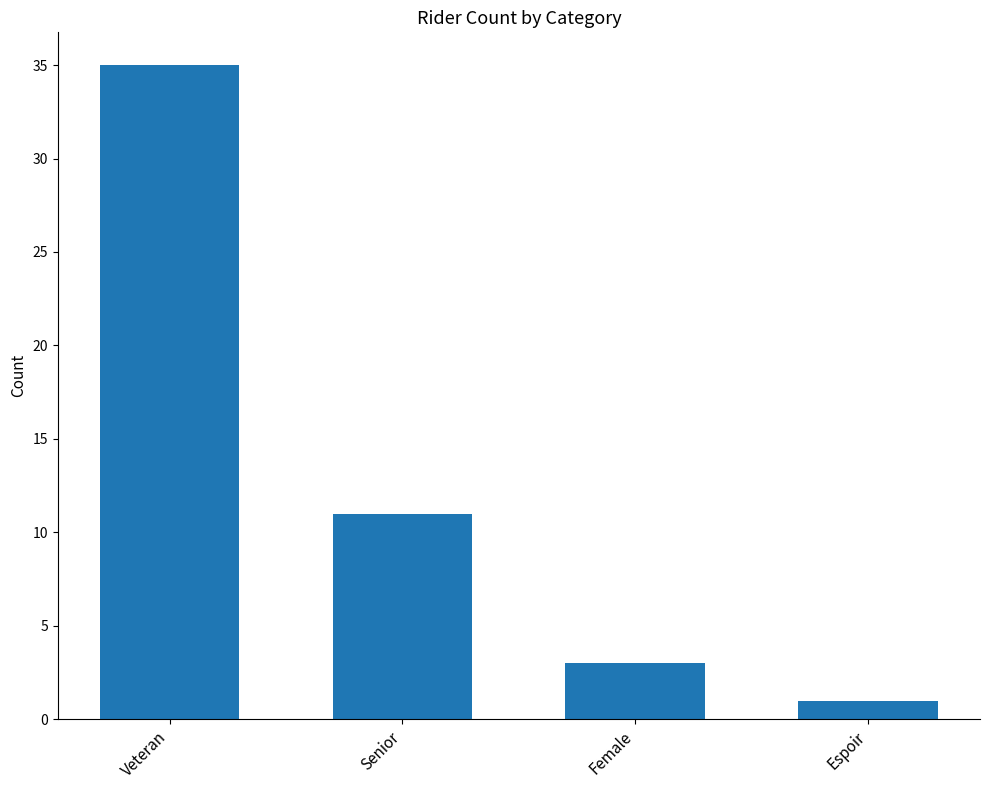

How many series are shown in this chart?

1